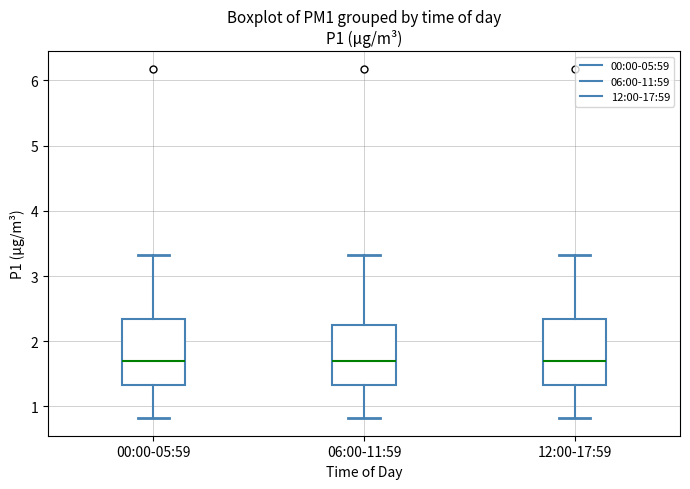

Reading left to right, transcribe this box plot: for each box, give where its median line is, the range the box spans, and where its two whiskers end, as read against the y-axis. The values are not printed on the chart, so give them approximately, as read against the axis.

00:00-05:59: median 1.7, box 1.3 to 2.3, whiskers 0.8 to 3.3
06:00-11:59: median 1.7, box 1.3 to 2.2, whiskers 0.8 to 3.3
12:00-17:59: median 1.7, box 1.3 to 2.3, whiskers 0.8 to 3.3